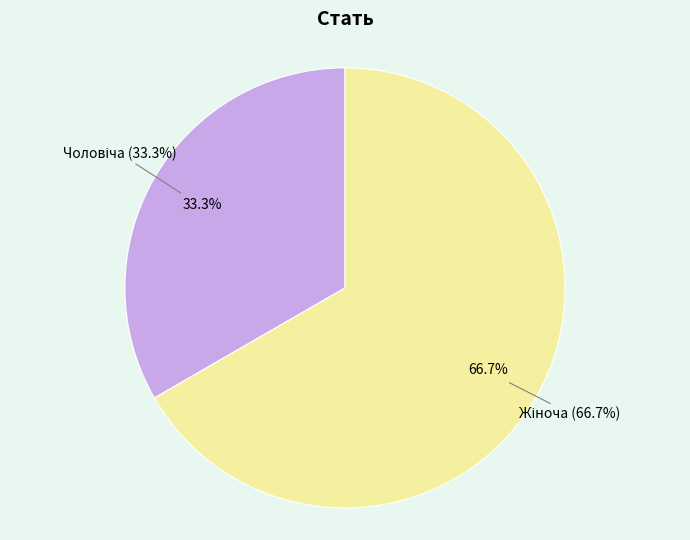

Which category accounts for the majority?

Жіноча